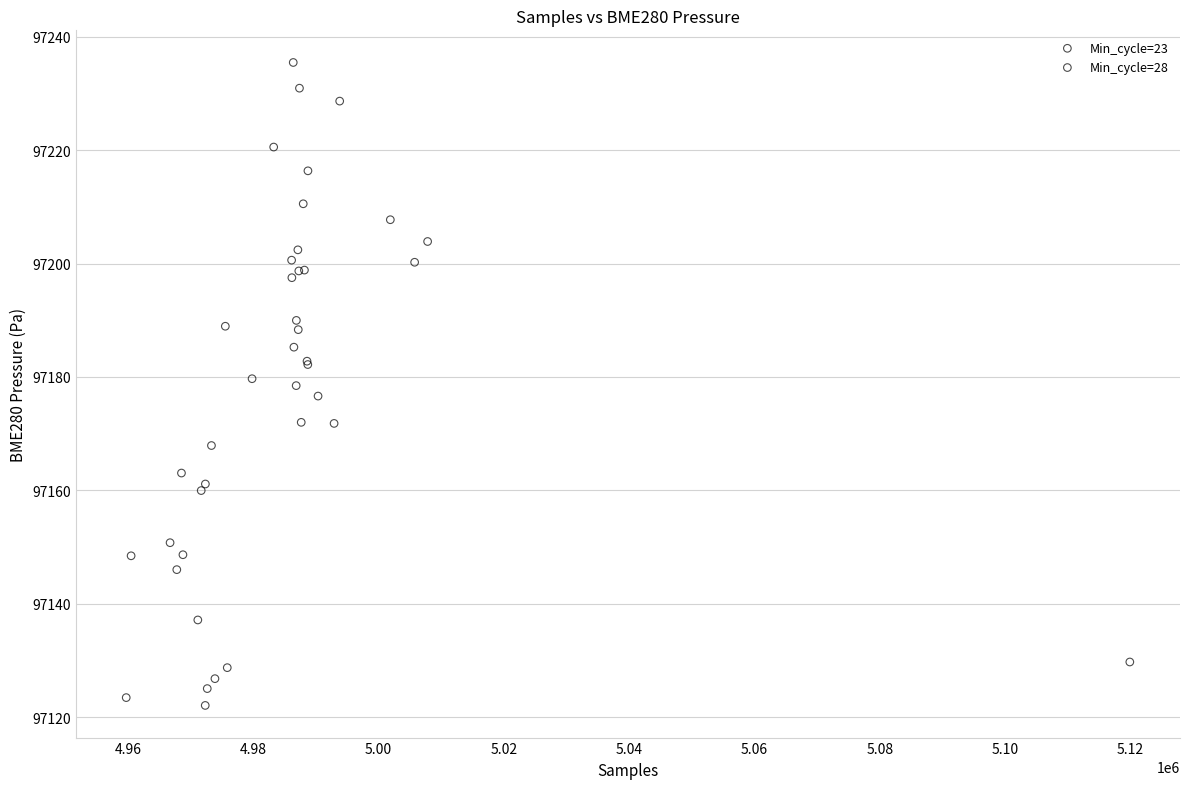

What are all the series names shown in the legend?

Min_cycle=23, Min_cycle=28